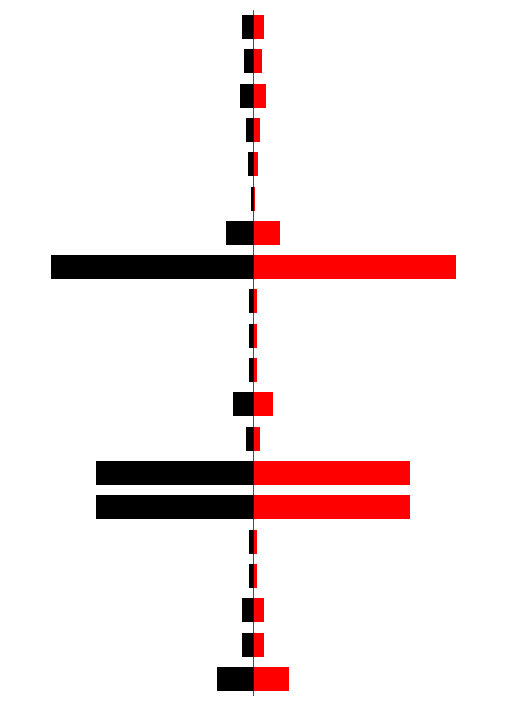

What is the difference between the highest and lowest values at 3?

0.4